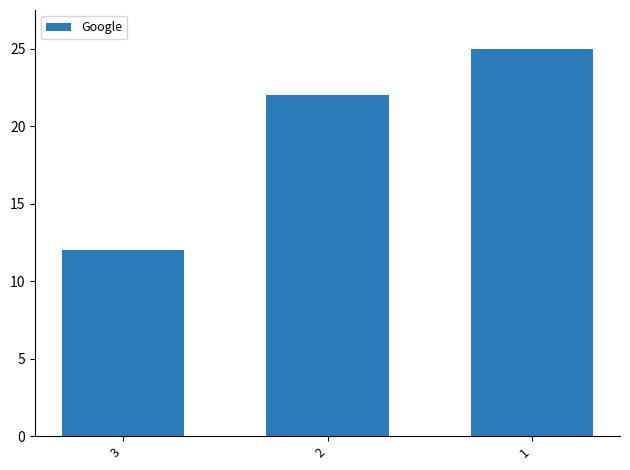

Reading right to left, extract all data points from this chart.

1=25	2=22	3=12